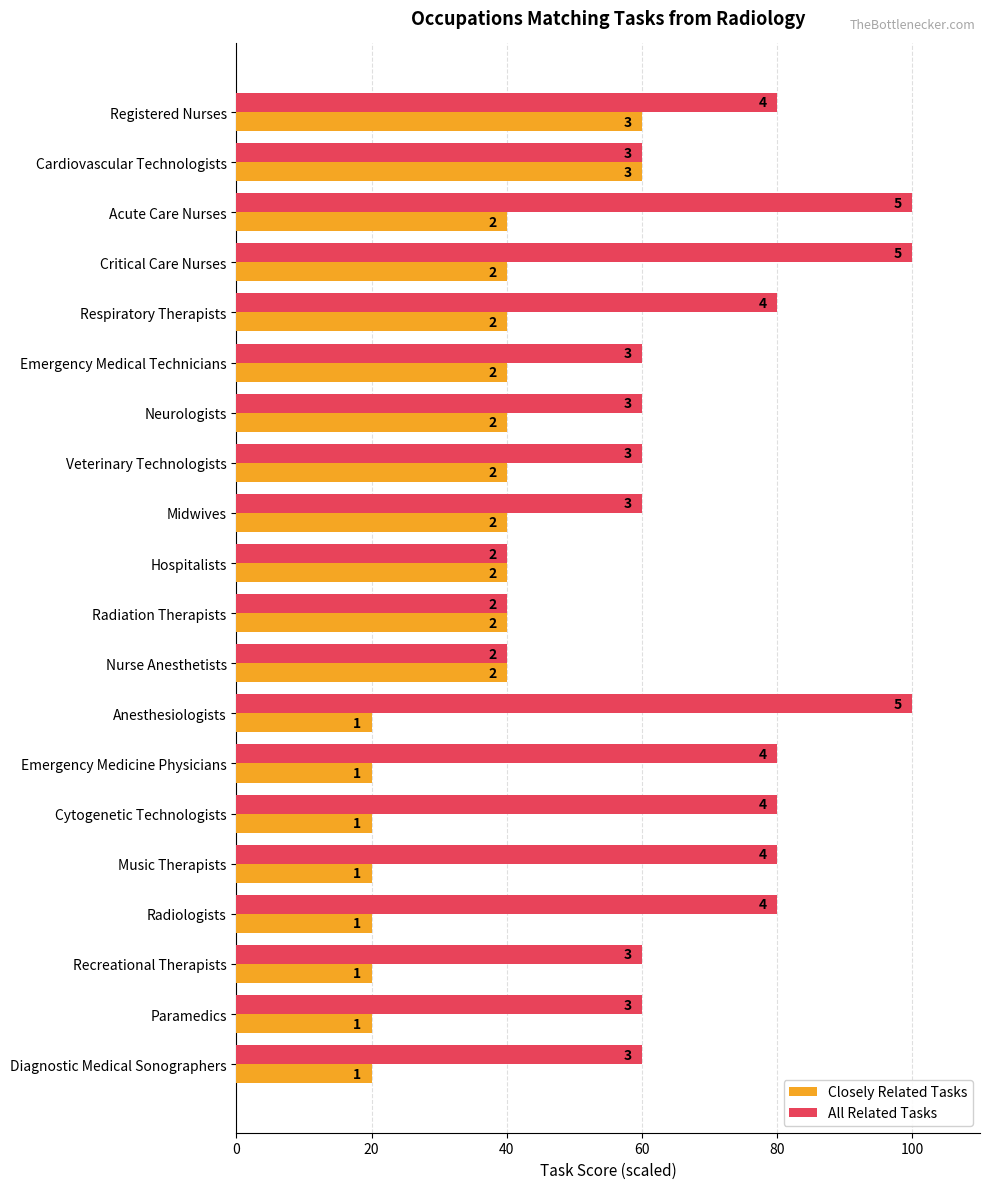

How many categories are shown in the chart?

20